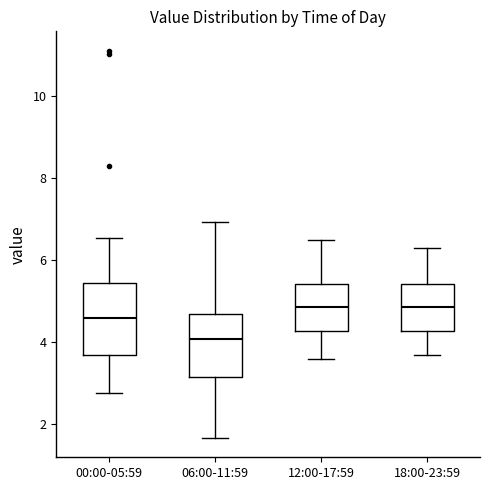

Reading left to right, transcribe this box plot: for each box, give where its median line is, the range the box spans, and where its two whiskers end, as read against the y-axis. The values are not printed on the chart, so give them approximately, as read against the axis.

00:00-05:59: median 4.6, box 3.8 to 5.4, whiskers 2.8 to 6.6
06:00-11:59: median 4.0, box 3.2 to 4.6, whiskers 1.6 to 7.0
12:00-17:59: median 4.8, box 4.2 to 5.4, whiskers 3.6 to 6.6
18:00-23:59: median 4.8, box 4.2 to 5.4, whiskers 3.8 to 6.4